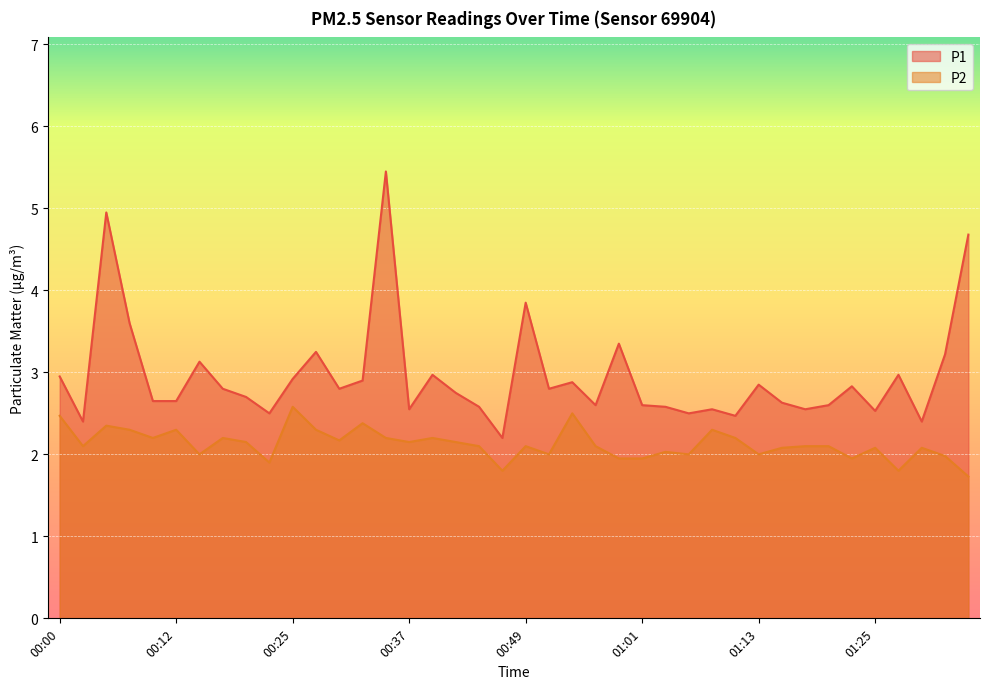

What is the value of the P2 point at the 35th from the left?

1.9